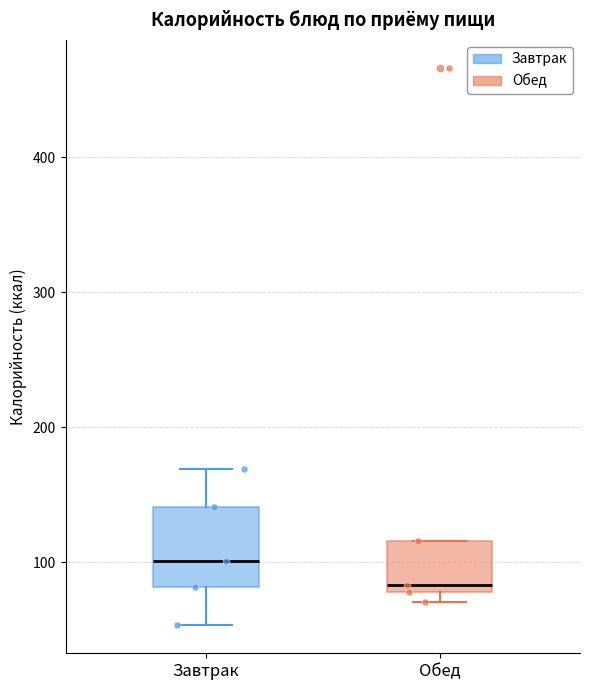

Where is the upper edge of the box for Завтрак on the y-axis? The values are not printed on the chart, so give them approximately, as read against the axis.

140